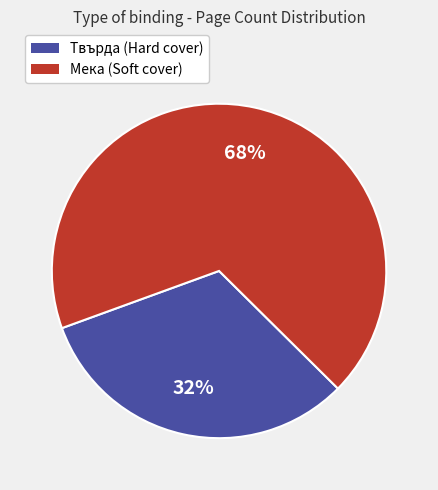

To the nearest percent, what is the average slice percentage?

50%